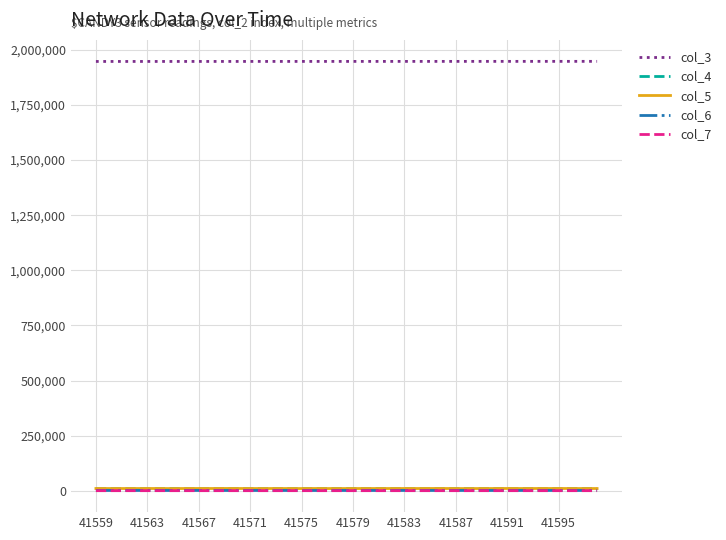

Which series has the largest total across all categories?

col_3